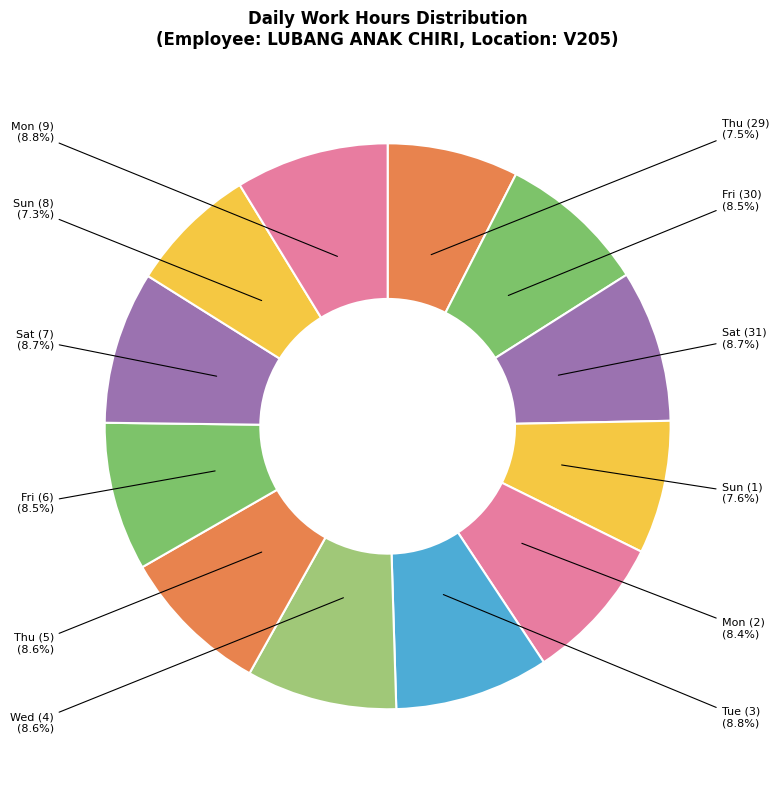

Approximately how many times larger is the value at Mon (9) compared to Sat (31)?

1.0